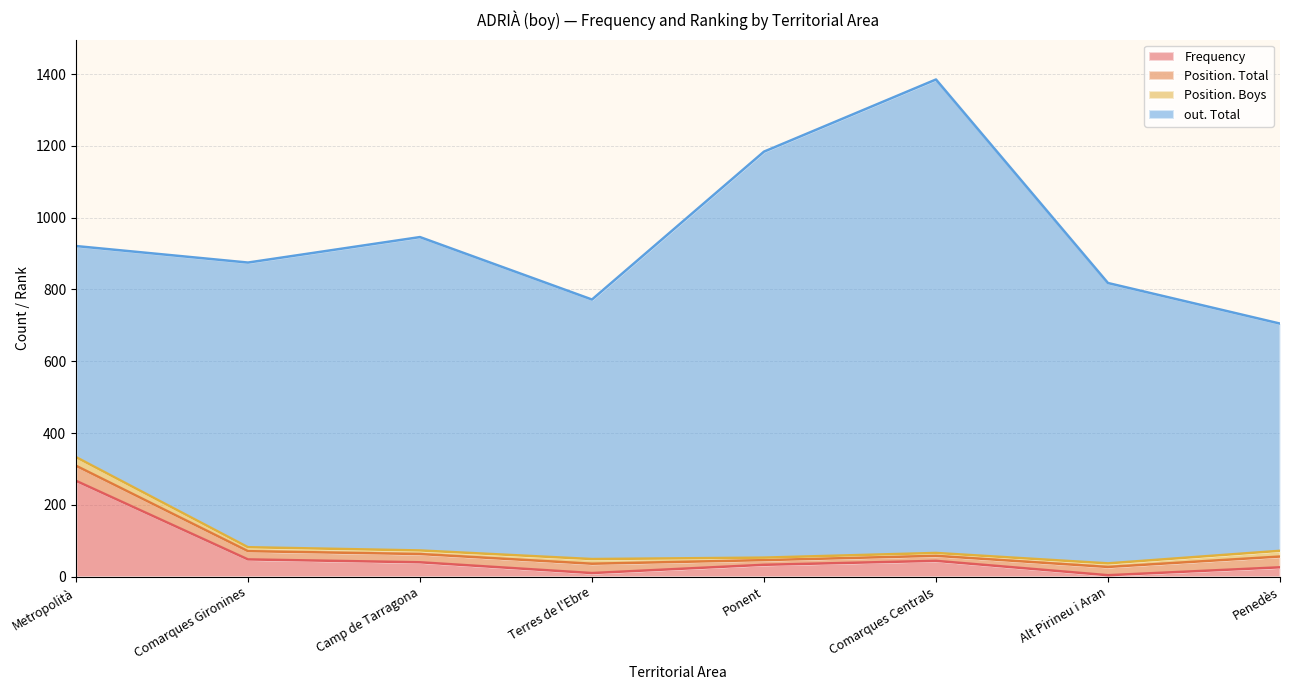

List the series in order of their peak value, lowest first.

Position. Boys, Position. Total, Frequency, out. Total